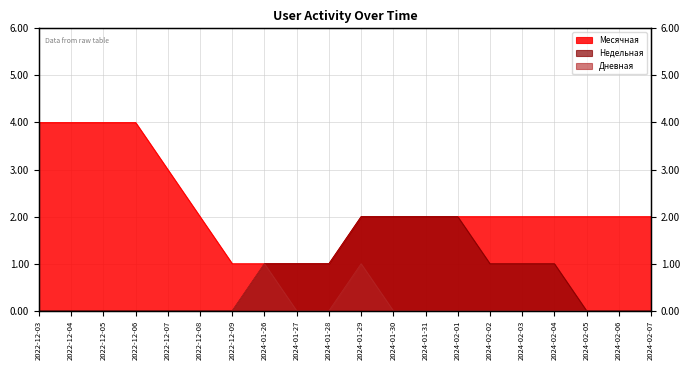

At which category is the sum across all series the highest?

2024-01-29